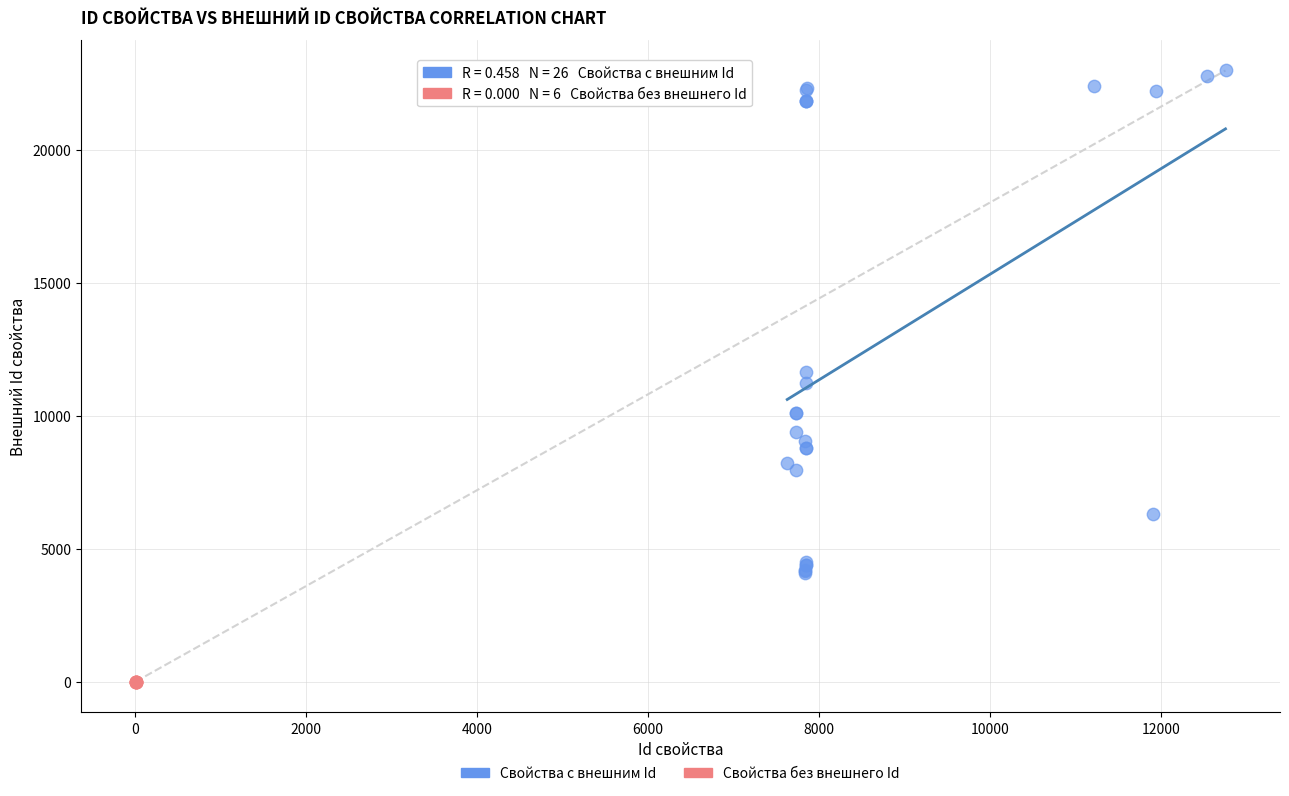

Which series reaches the maximum Y coordinate?

Свойства с внешним Id